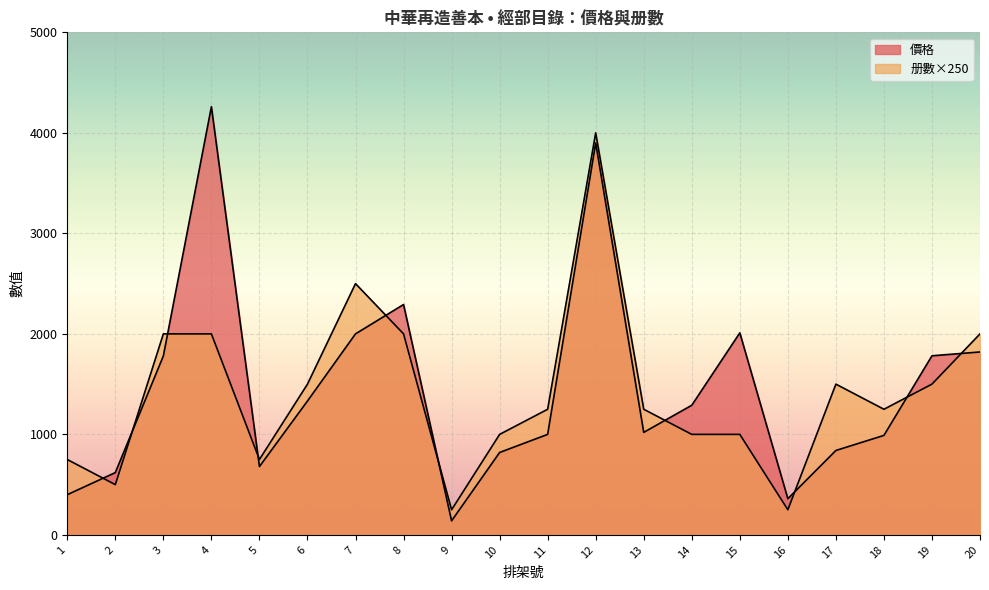

What is the difference between the 册數 values at 2 and 20?

1500